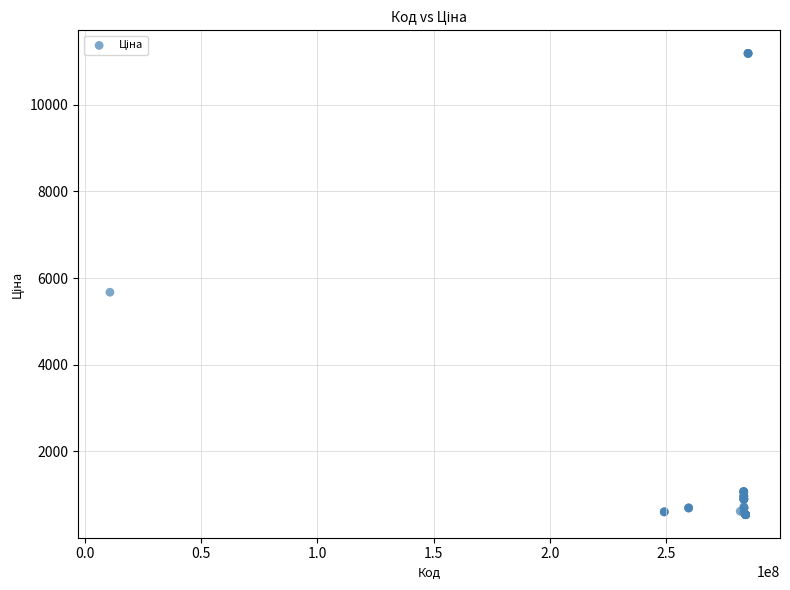

What Y value in the scatter plot is closest to 5863?

5673.8